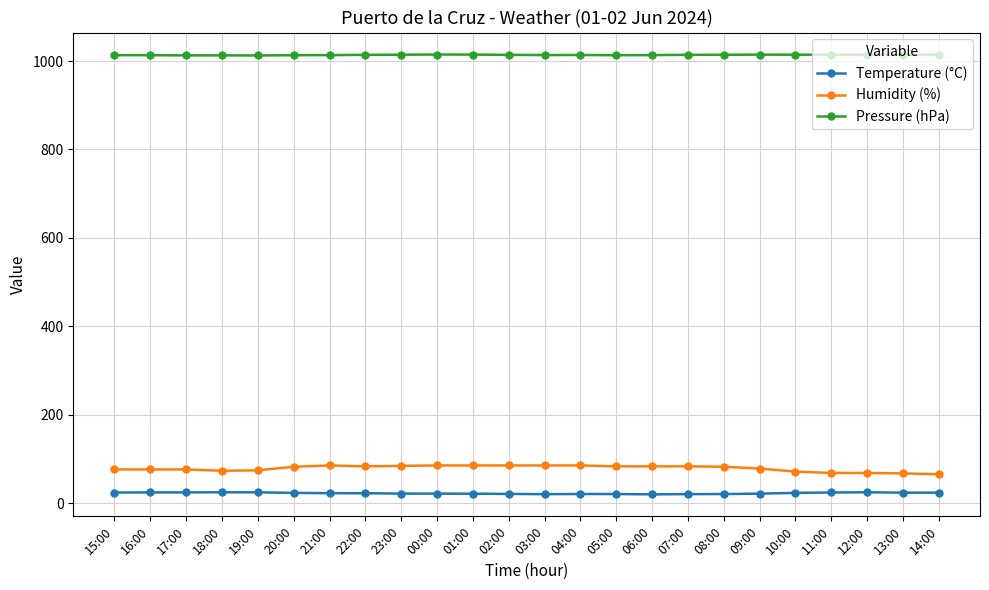

True or false: Pressure (hPa) and Temperature (°C) intersect in this chart.

False